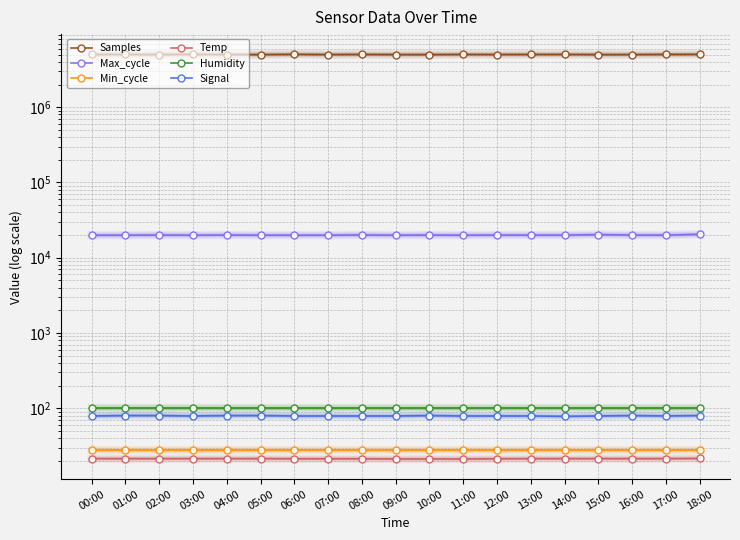

Reading left to right, list all the values displayed in this chart.

Samples: 00:00=5020202.0	01:00=5024485.0	02:00=5004611.0	03:00=5037654.0	04:00=4999072.0	05:00=5000668.0	06:00=5038565.0	07:00=5003318.0	08:00=5024045.0	09:00=5000003.0	10:00=4999278.0	11:00=5021506.0	12:00=5007078.0	13:00=5021296.0	14:00=5023994.0	15:00=4997934.0	16:00=5003210.0	17:00=5023608.0	18:00=5037084.0
Max_cycle: 00:00=19920.0	01:00=19913.0	02:00=20012.0	03:00=19916.0	04:00=20015.0	05:00=19917.0	06:00=19913.0	07:00=19909.0	08:00=20052.0	09:00=19913.0	10:00=19983.0	11:00=19917.0	12:00=19972.0	13:00=19960.0	14:00=19963.0	15:00=20266.0	16:00=20006.0	17:00=19939.0	18:00=20479.0
Min_cycle: 00:00=28.0	01:00=28.0	02:00=28.0	03:00=28.0	04:00=28.0	05:00=28.0	06:00=28.0	07:00=28.0	08:00=28.0	09:00=28.0	10:00=28.0	11:00=28.0	12:00=28.0	13:00=28.0	14:00=28.0	15:00=28.0	16:00=28.0	17:00=28.0	18:00=28.0
Temp: 00:00=21.4	01:00=21.4	02:00=21.4	03:00=21.4	04:00=21.4	05:00=21.4	06:00=21.3	07:00=21.3	08:00=21.3	09:00=21.2	10:00=21.2	11:00=21.2	12:00=21.3	13:00=21.4	14:00=21.4	15:00=21.4	16:00=21.4	17:00=21.4	18:00=21.5
Humidity: 00:00=99.9	01:00=99.9	02:00=99.9	03:00=99.9	04:00=99.9	05:00=99.9	06:00=99.9	07:00=99.9	08:00=99.9	09:00=99.9	10:00=99.9	11:00=99.9	12:00=99.9	13:00=99.9	14:00=99.9	15:00=99.9	16:00=99.9	17:00=99.9	18:00=99.9
Signal: 00:00=79.0	01:00=80.0	02:00=80.0	03:00=79.0	04:00=80.0	05:00=80.0	06:00=79.0	07:00=79.0	08:00=79.0	09:00=79.0	10:00=80.0	11:00=79.0	12:00=79.0	13:00=79.0	14:00=78.0	15:00=79.0	16:00=80.0	17:00=79.0	18:00=80.0